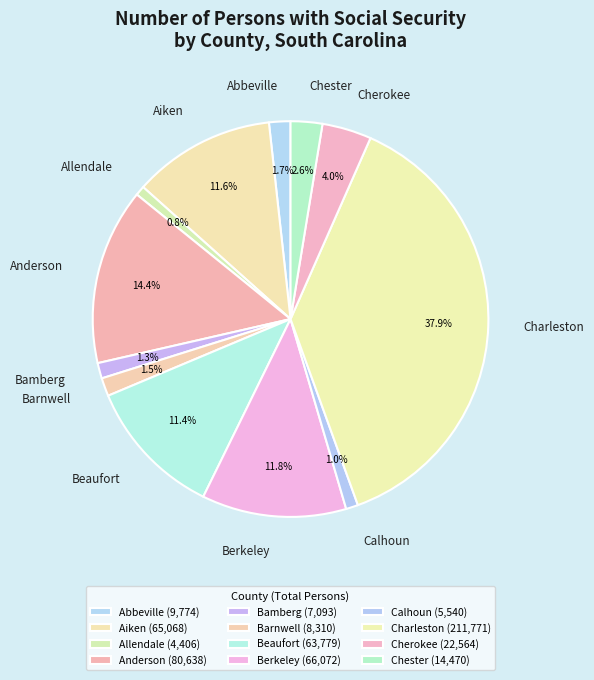

To the nearest percent, what percentage of the pie is Cherokee?

4%